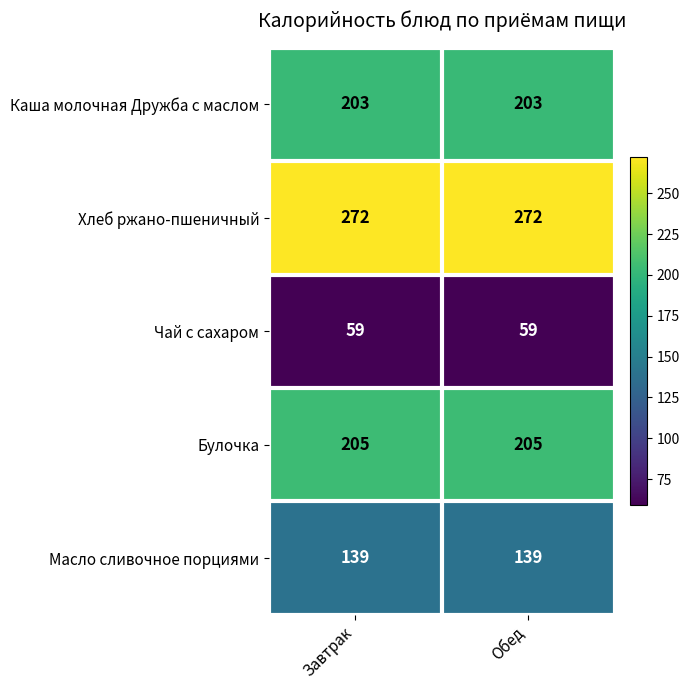

What is the total value across all series at Завтрак?

878